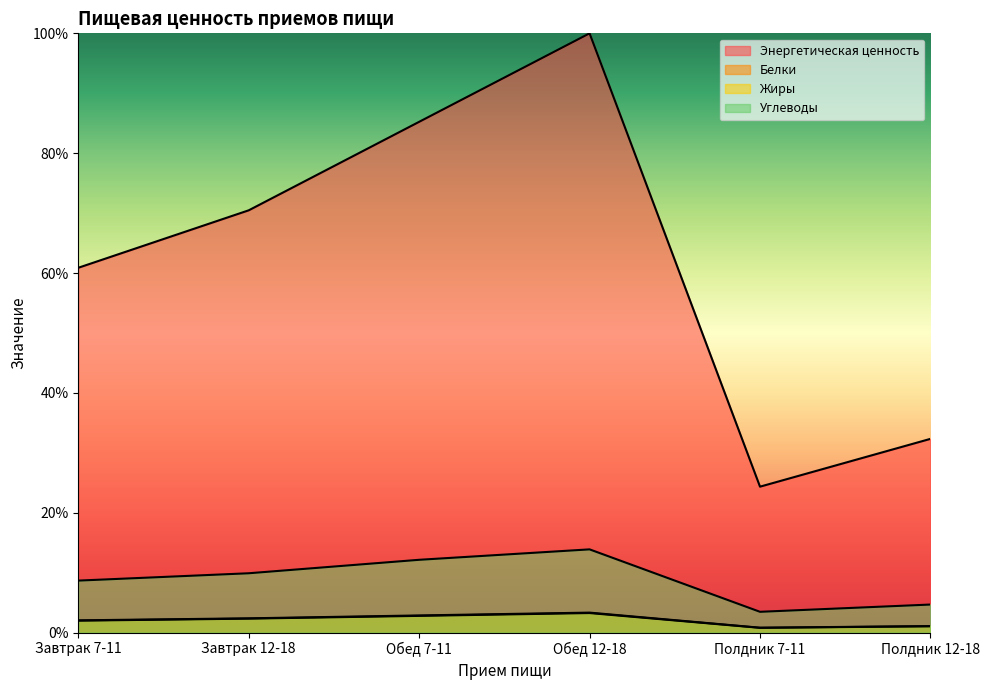

At which category does the chart reach its peak across all series?

Обед 12-18